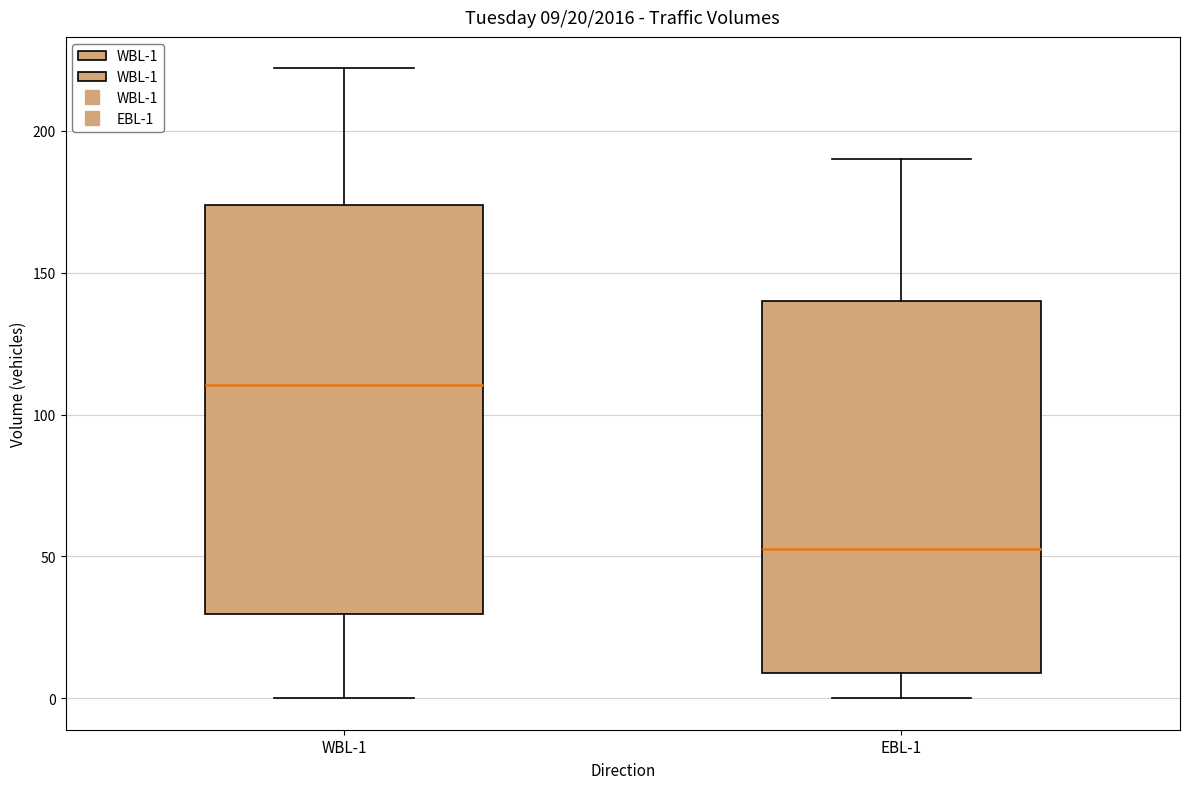

Which box has the lowest median line?

EBL-1